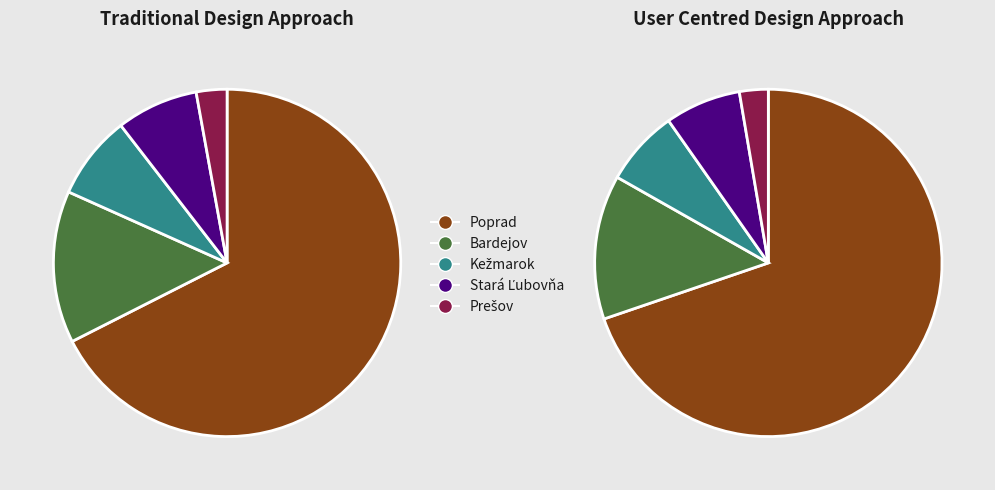

Which has a higher value, Poprad or Kežmarok?

Poprad